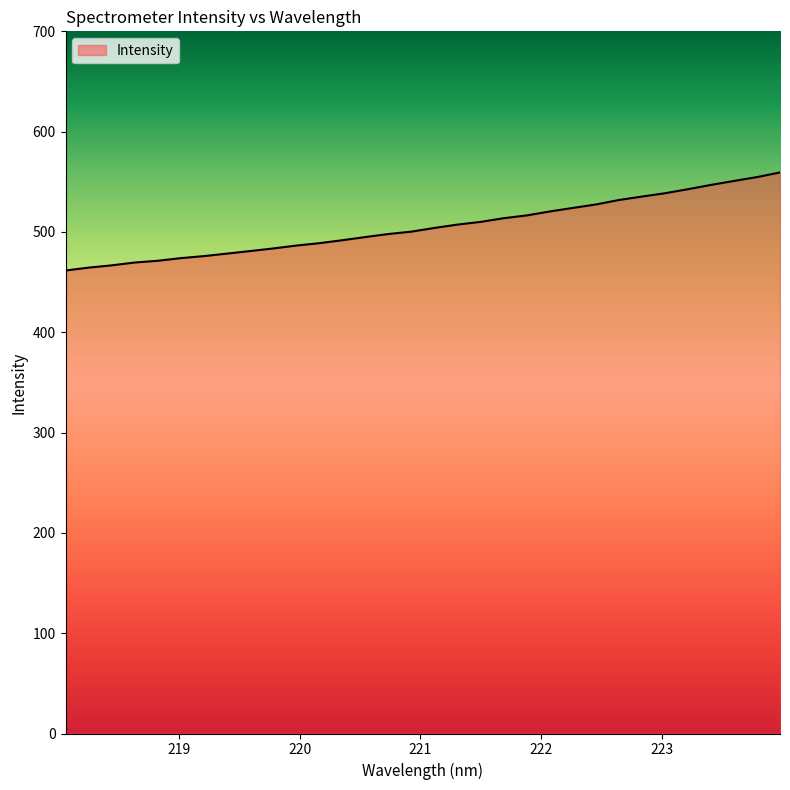

What is the minimum value shown in the chart?

461.6